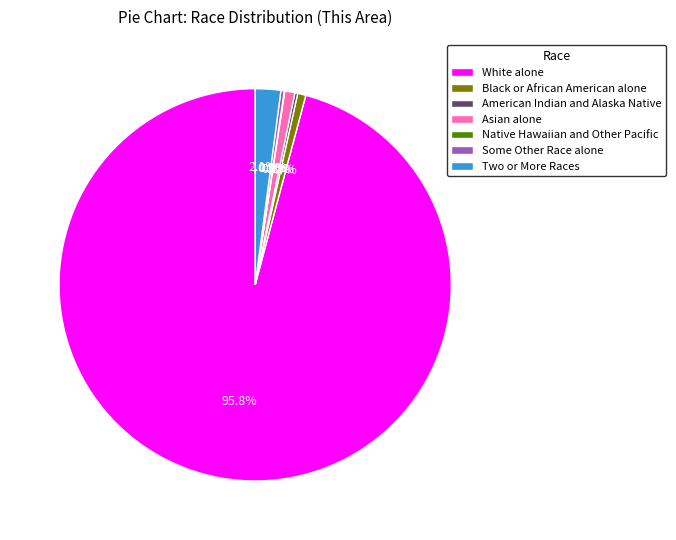

What is the ratio of the value at Asian alone to the value at Two or More Races?

0.4